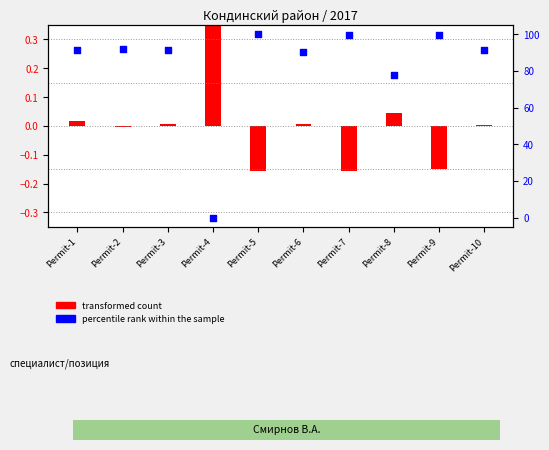

Approximately how many times larger is the value at Permit-9 compared to Permit-3?

1.1